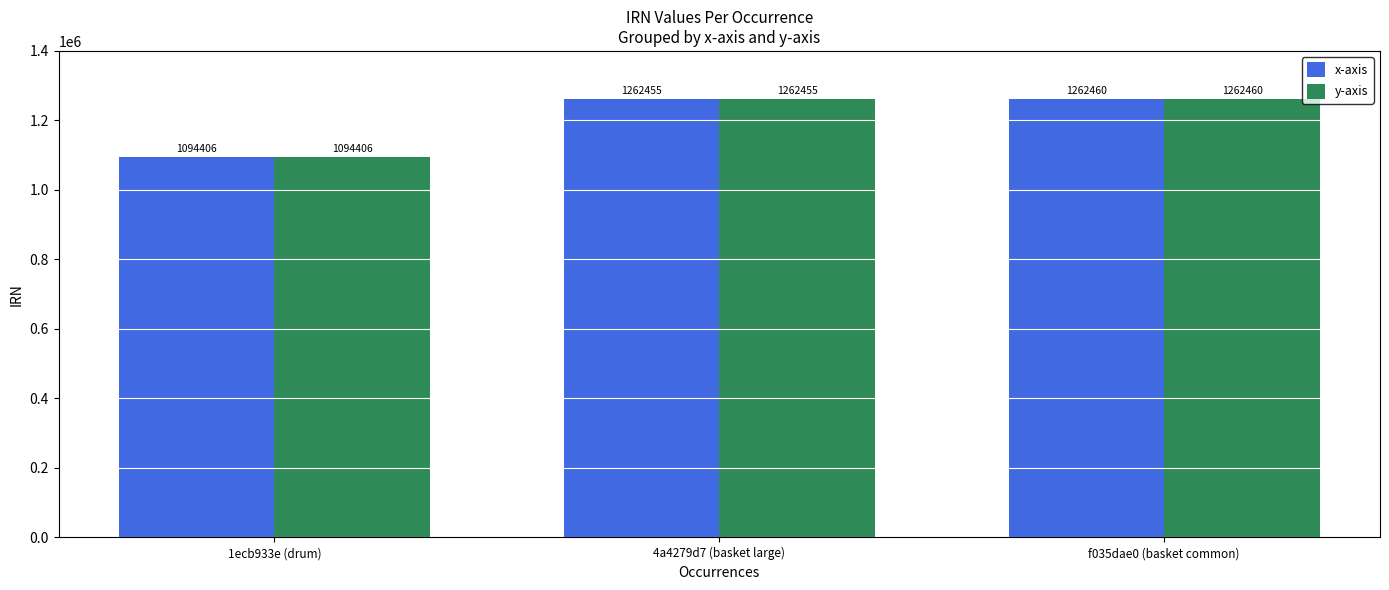

Rank the categories by x-axis value from highest to lowest.

f035dae0 (basket common), 4a4279d7 (basket large), 1ecb933e (drum)